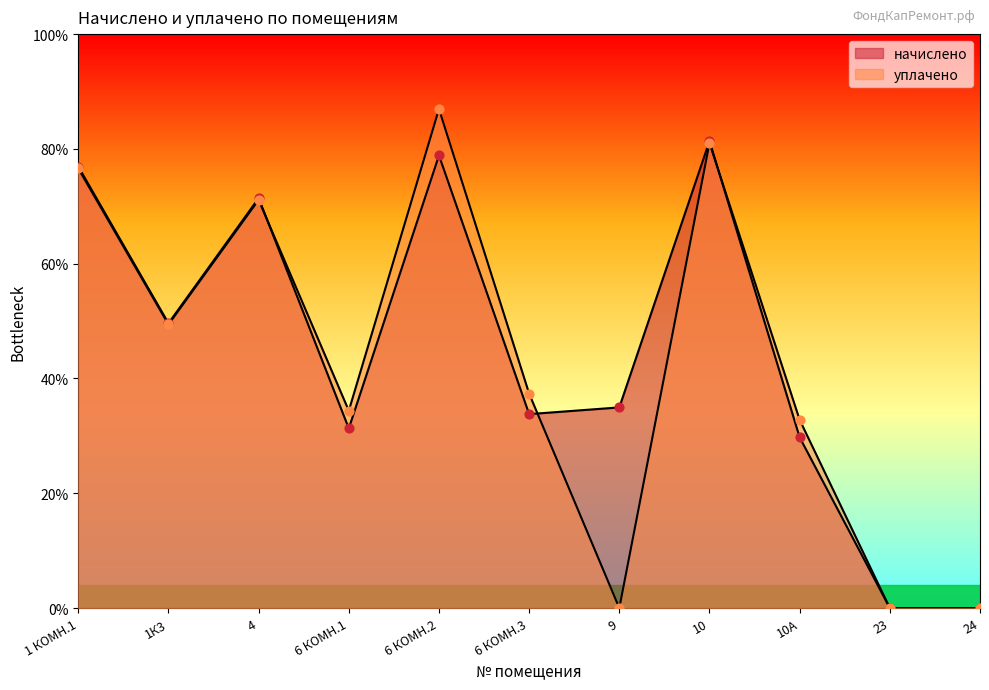

What are all the series names shown in the legend?

начислено, уплачено